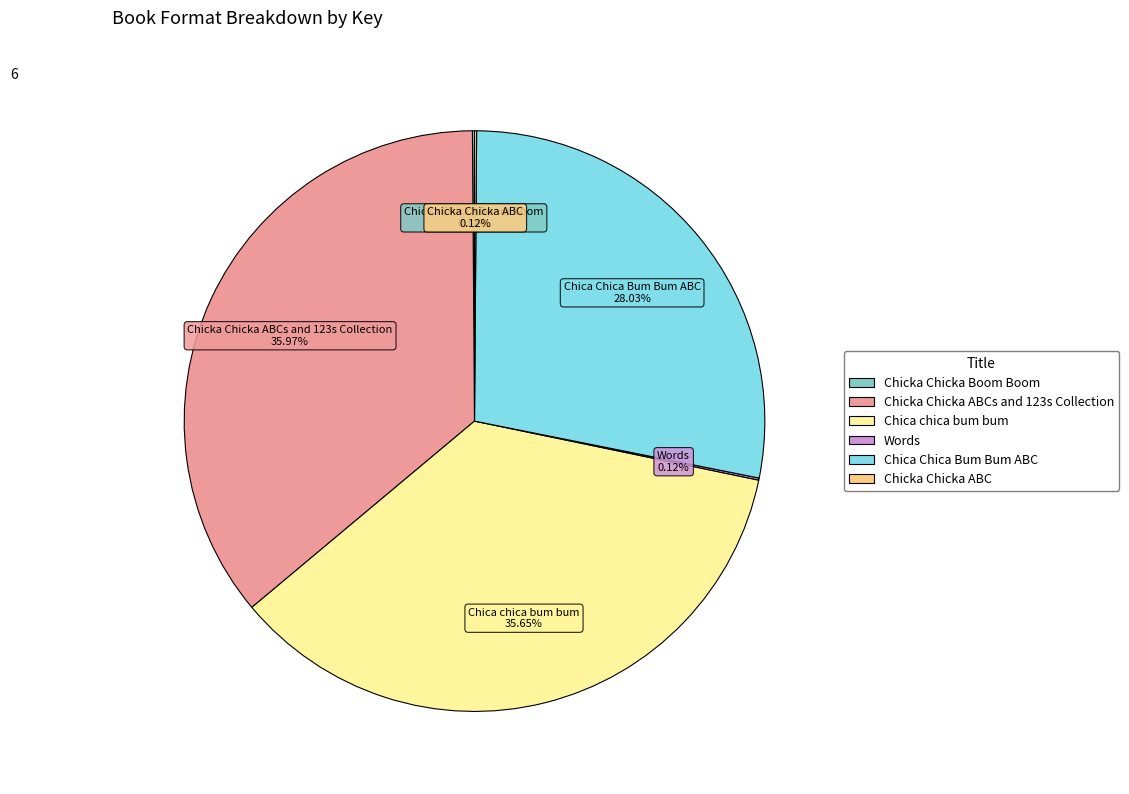

Is there a majority slice in this chart?

No